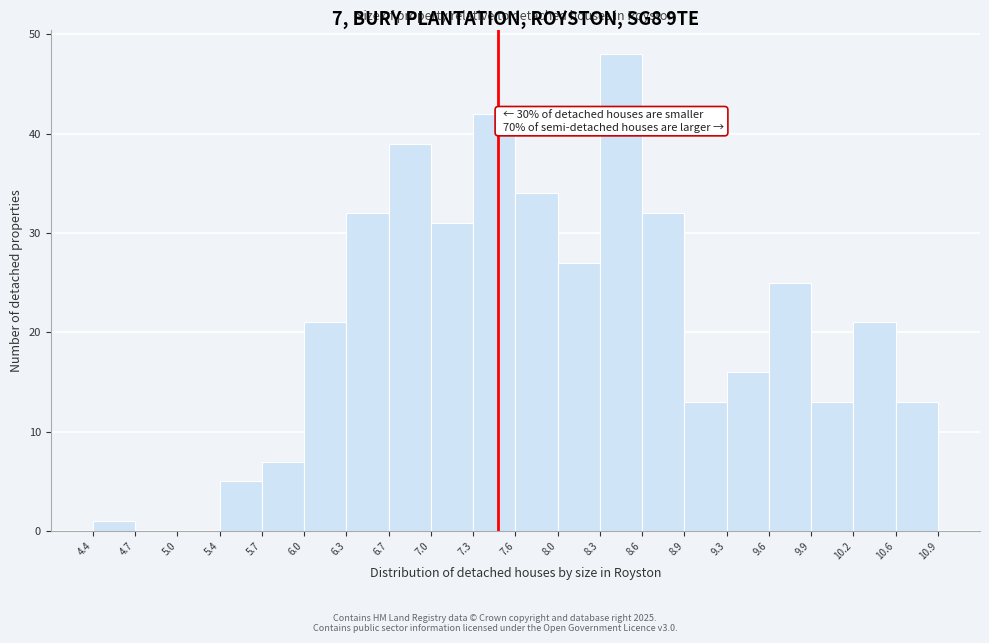

Which range on the x-axis has the tallest bar?

8.3 to 8.6